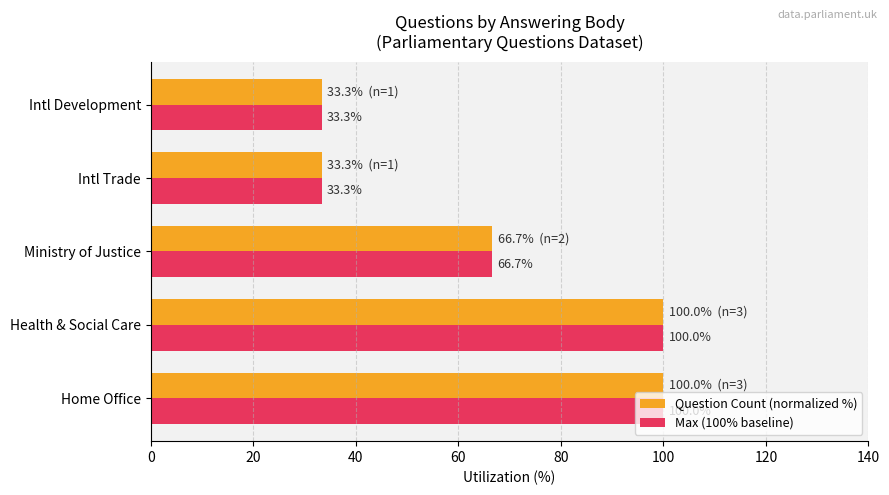

At which label is Question Count (normalized %) closest to 66?

Ministry of Justice